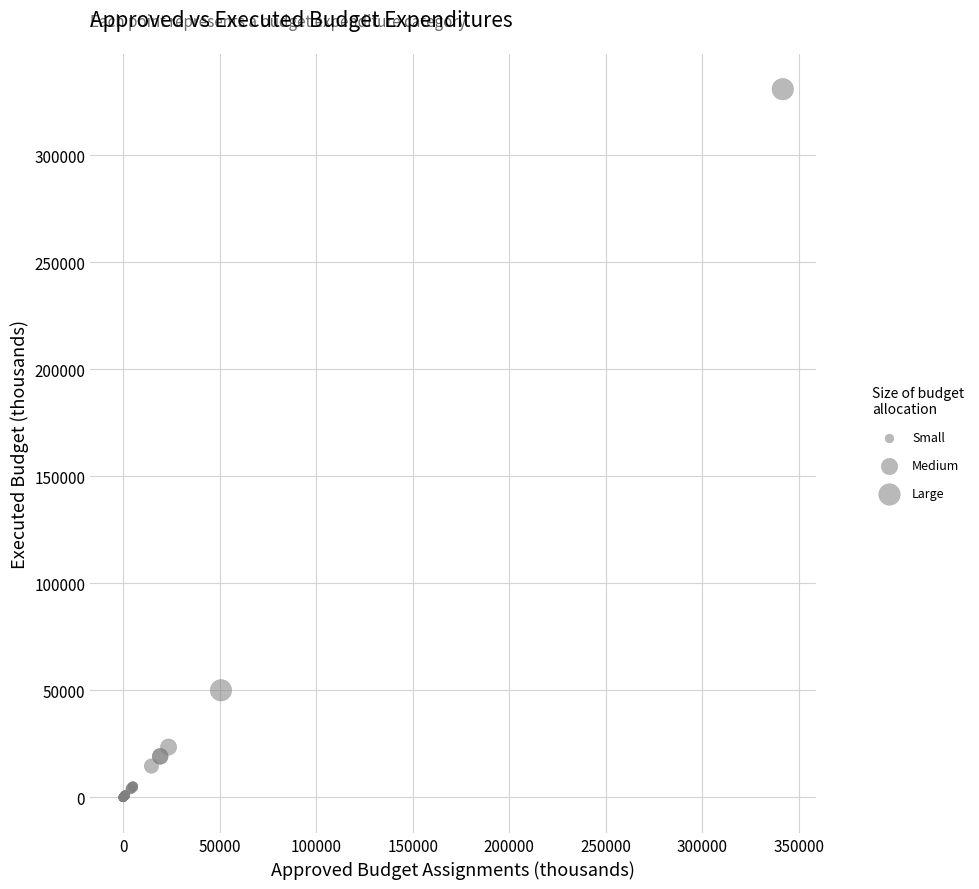

What Y value in the scatter plot is closest to 165364?

50055.4